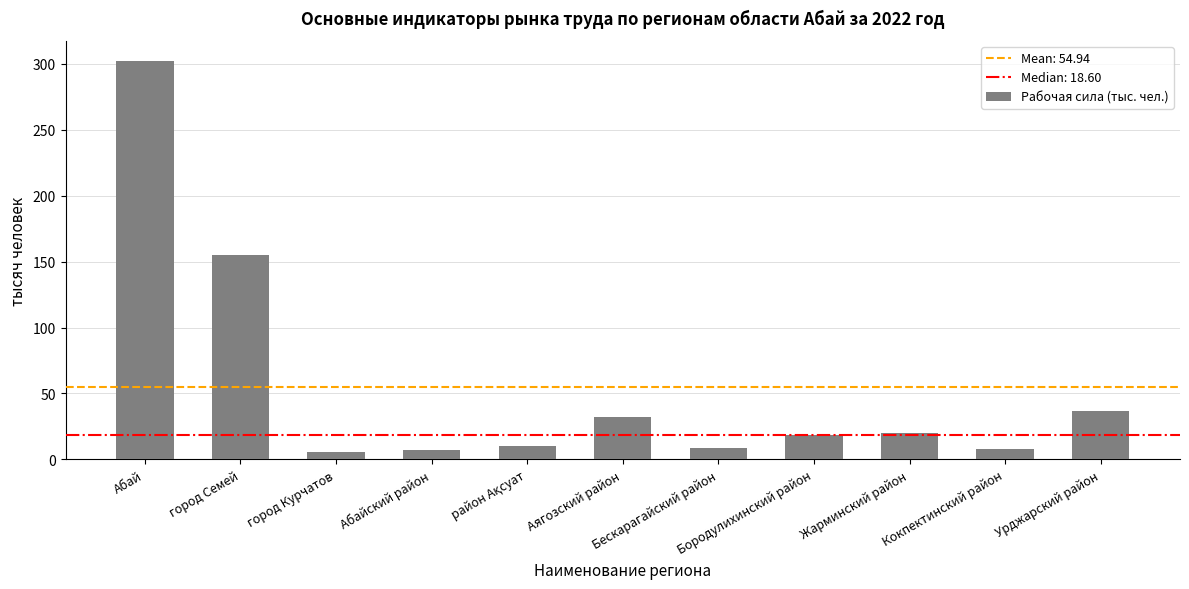

What is the difference between the second highest and minimum values?

149.6